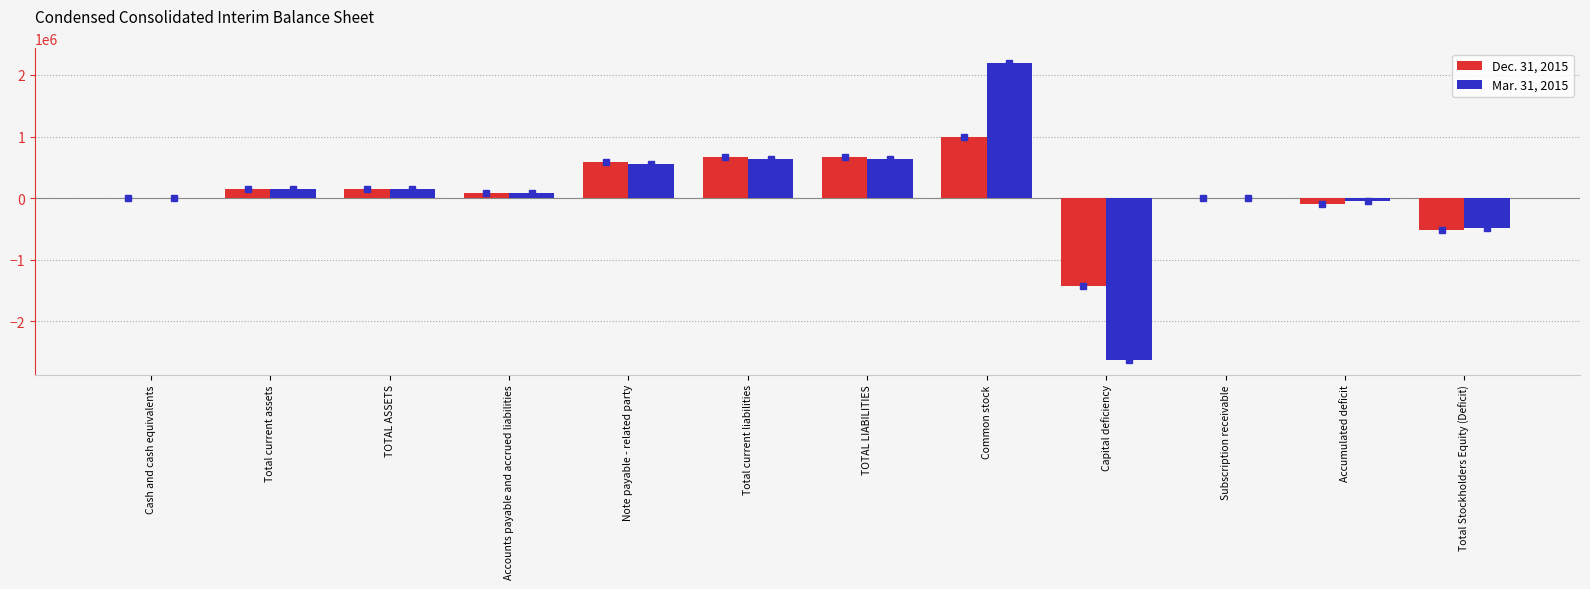

What are all the series names shown in the legend?

Dec. 31, 2015, Mar. 31, 2015